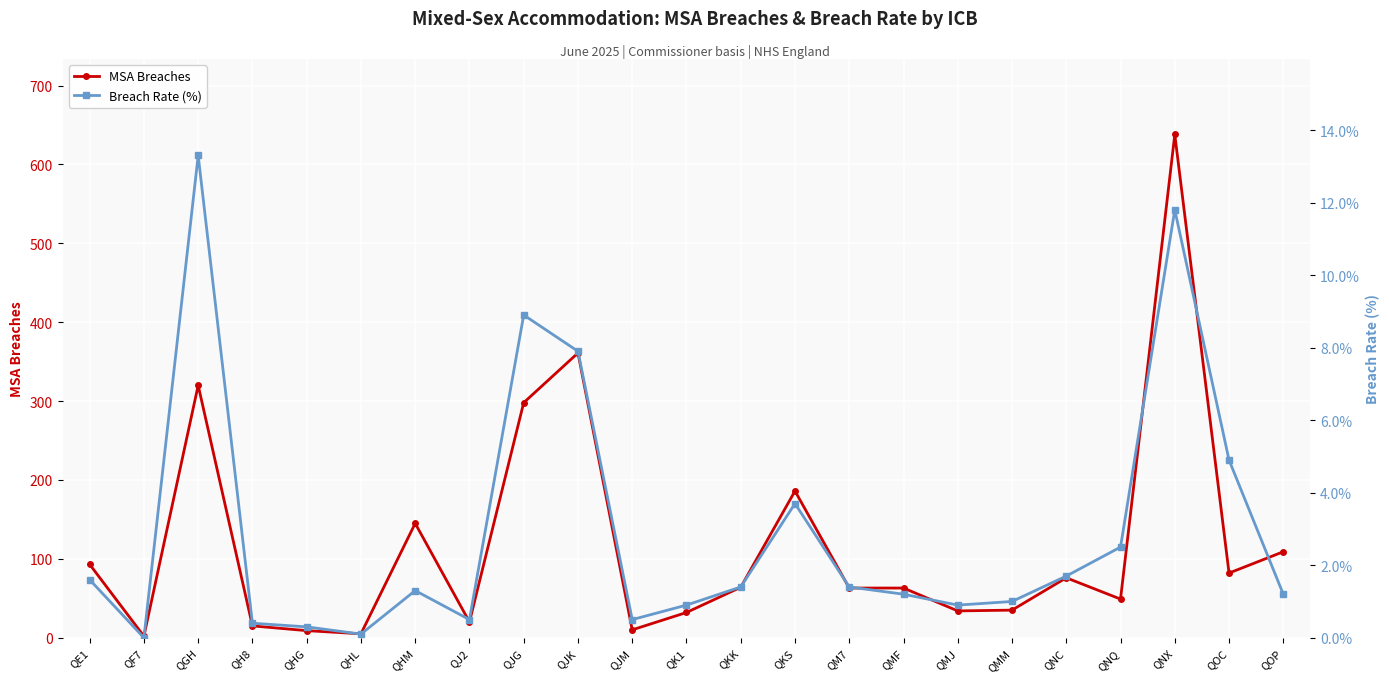

Where is Breach Rate (%) nearest to the value 6?

QOC